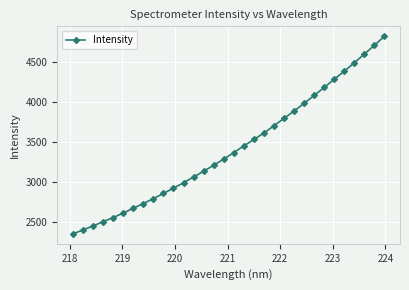

What is the difference between the maximum and minimum values?

2472.5